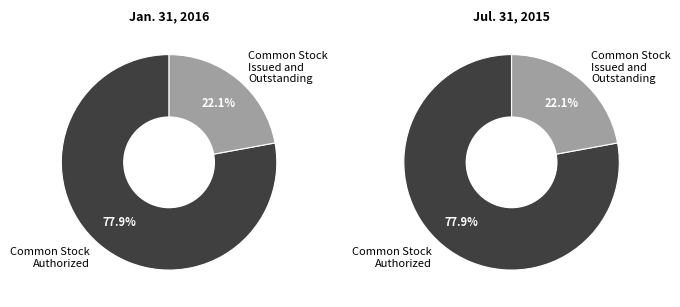

Which has a higher value, Common Stock Issued and Outstanding or Common Stock Authorized?

Common Stock Authorized